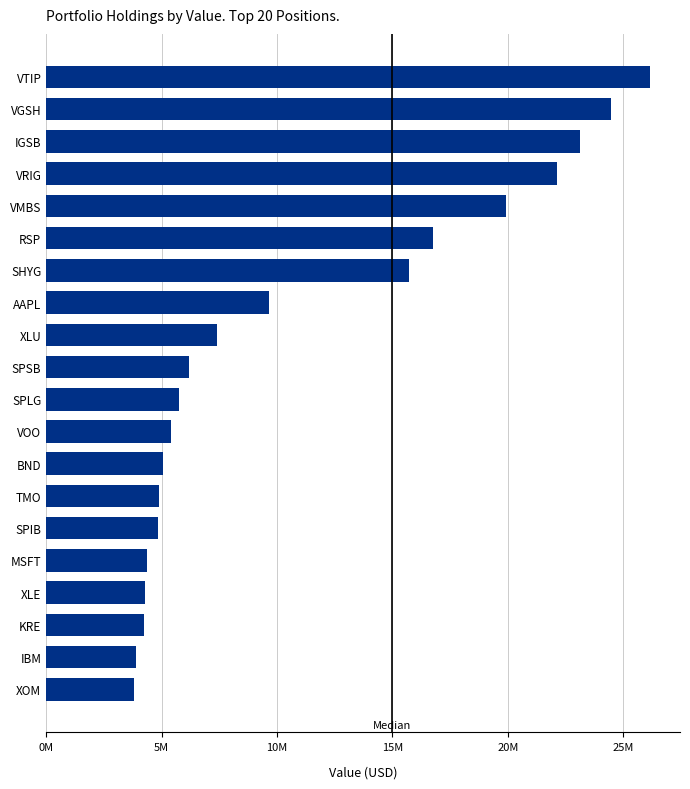

What is the maximum value shown in the chart?

26151561